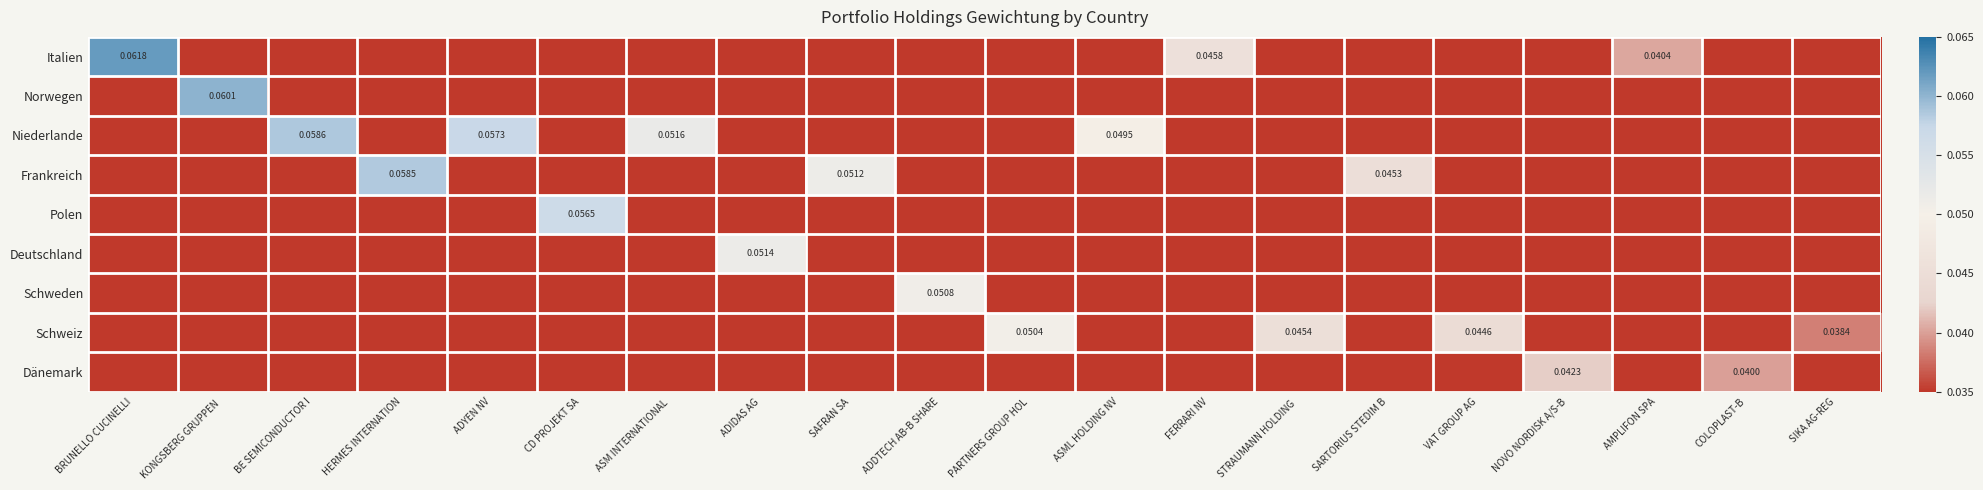

How many categories are shown in the chart?

20